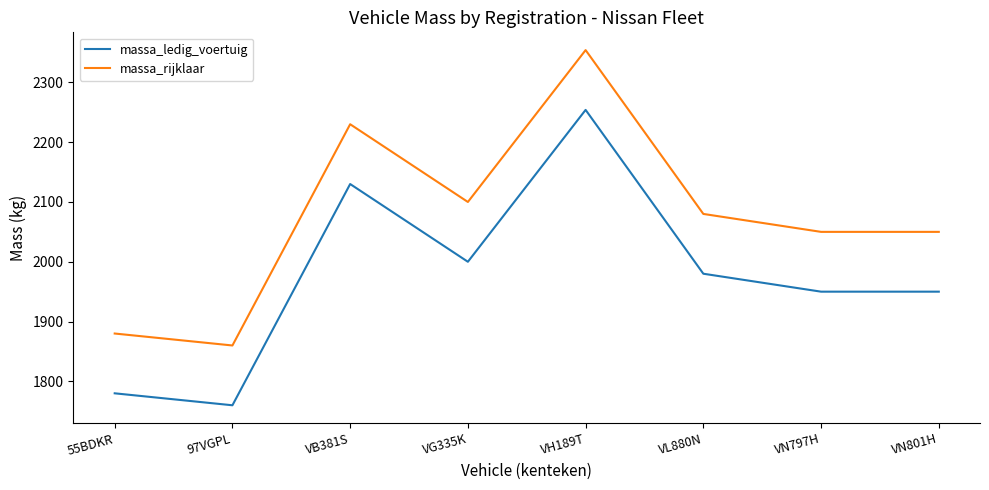

What is the sum of all massa_rijklaar values?

16604